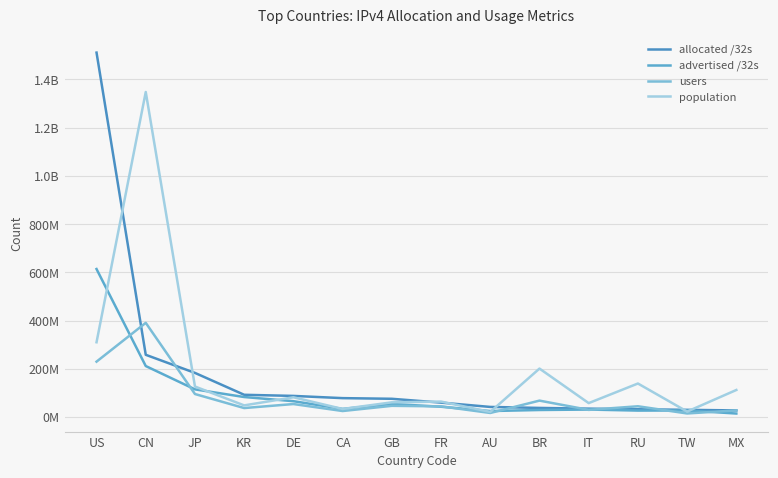

The value of advertised /32s at IT is 31397376. True or false?

True